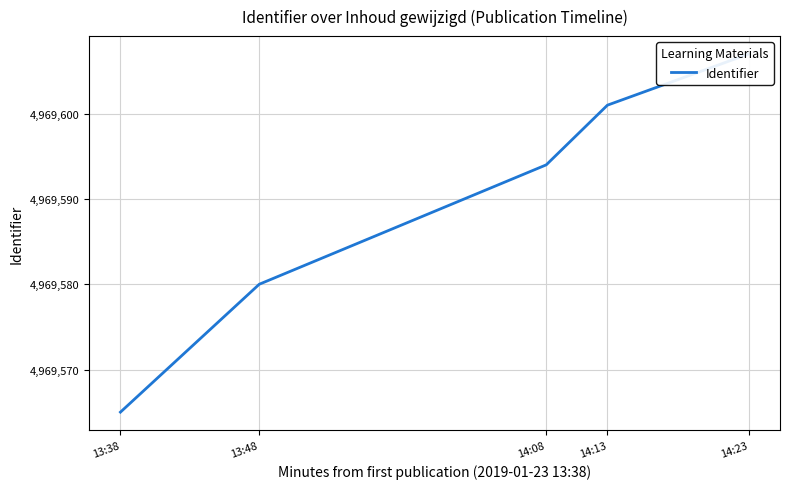

What is the value of the 1st point from the left?

4969565